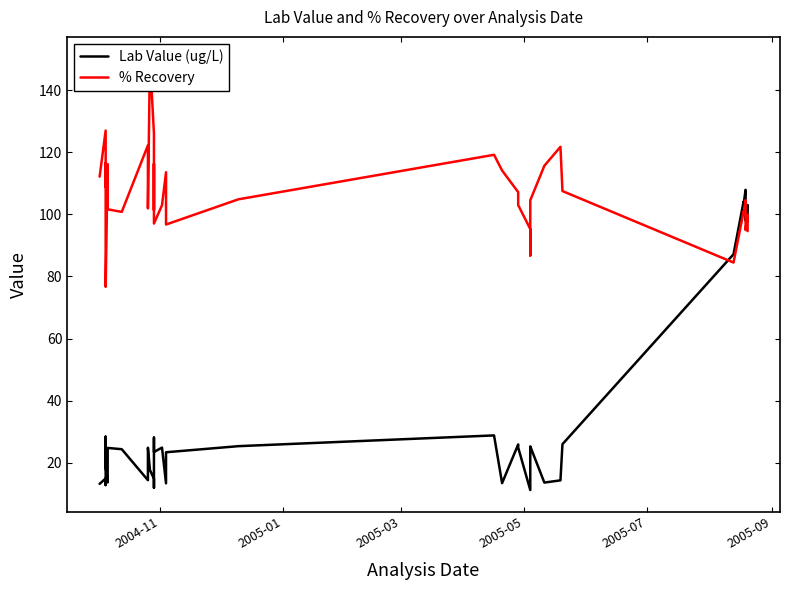

What are all the series names shown in the legend?

Lab Value (ug/L), % Recovery